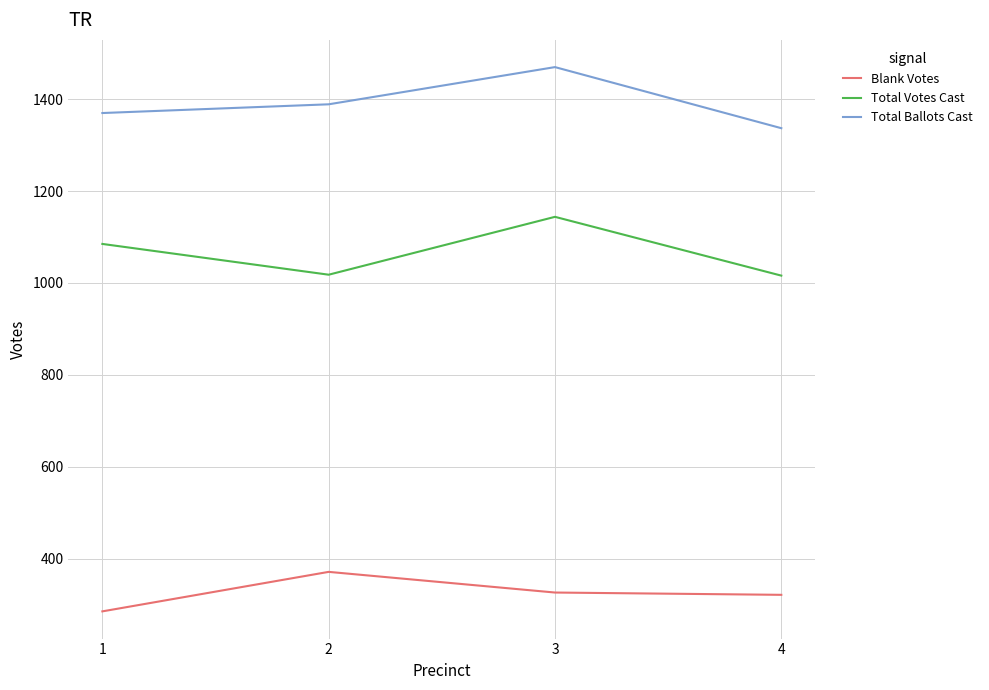

True or false: Blank Votes has more than 1 points higher than both neighbors.

False